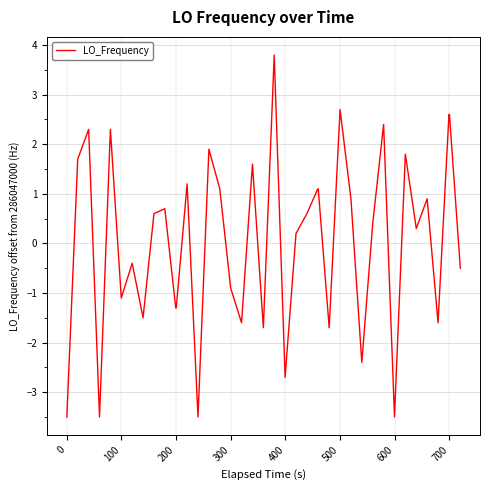

What is the smallest value displayed?

-3.5